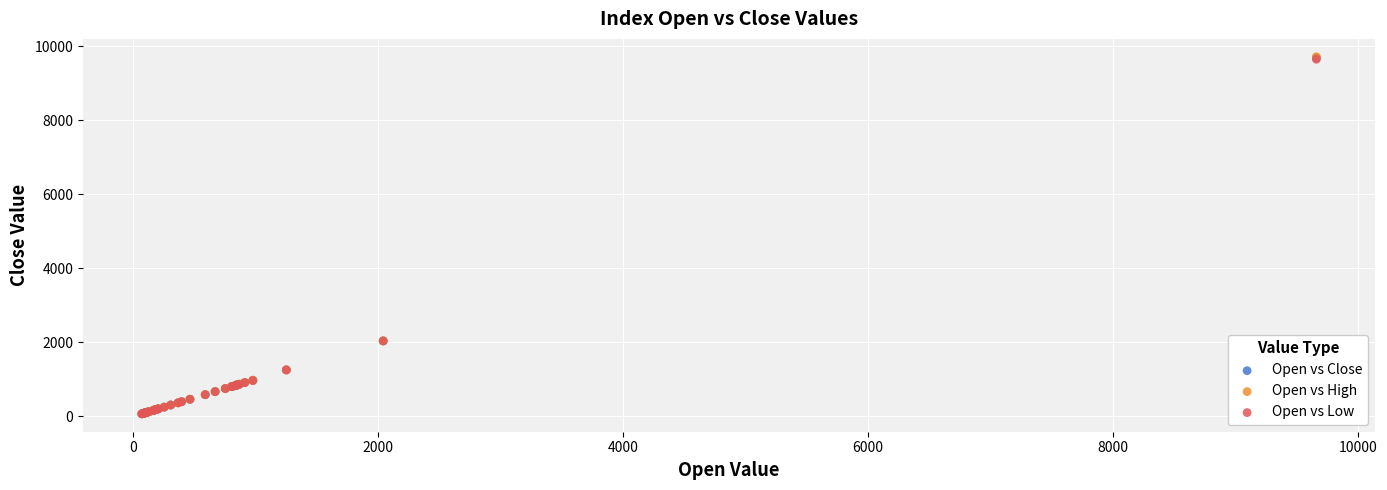

What are all the series names shown in the legend?

Open vs Close, Open vs High, Open vs Low